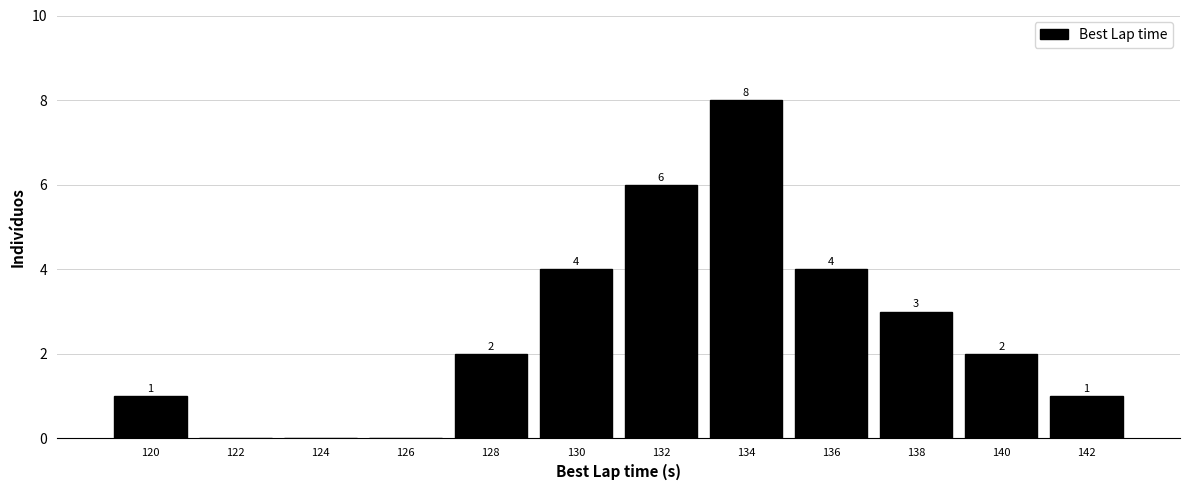

Which range on the x-axis has the tallest bar?

133 to 135